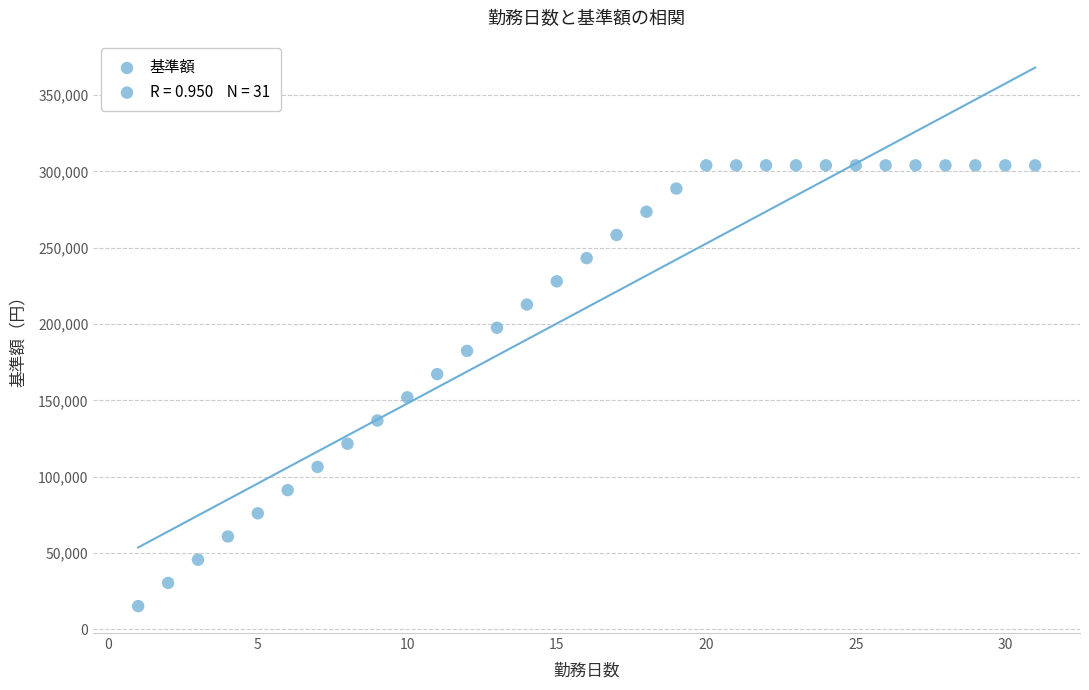

What is the range of Y values (max minus min)?

288800